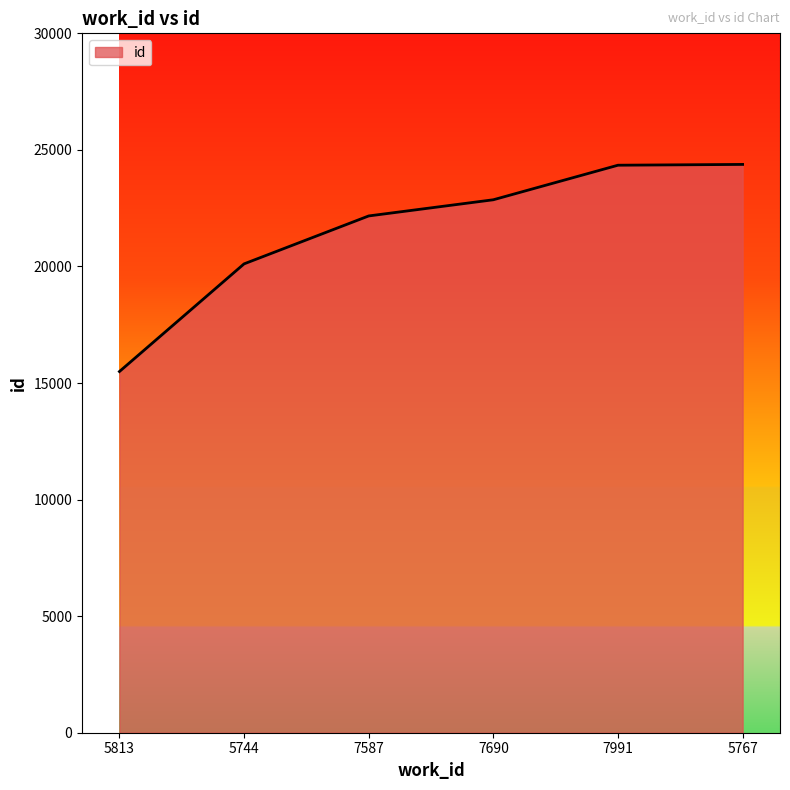

True or false: there are more than 2 points higher than both neighbors.

False